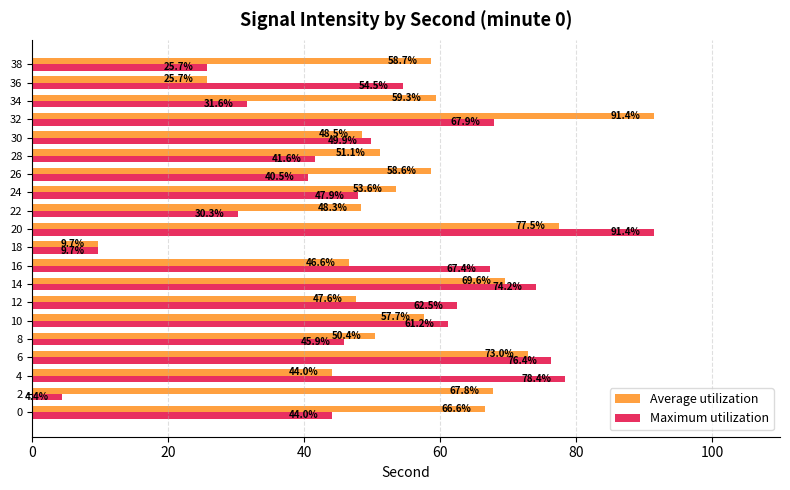

What is the approximate value of Maximum utilization at 22?

30.3